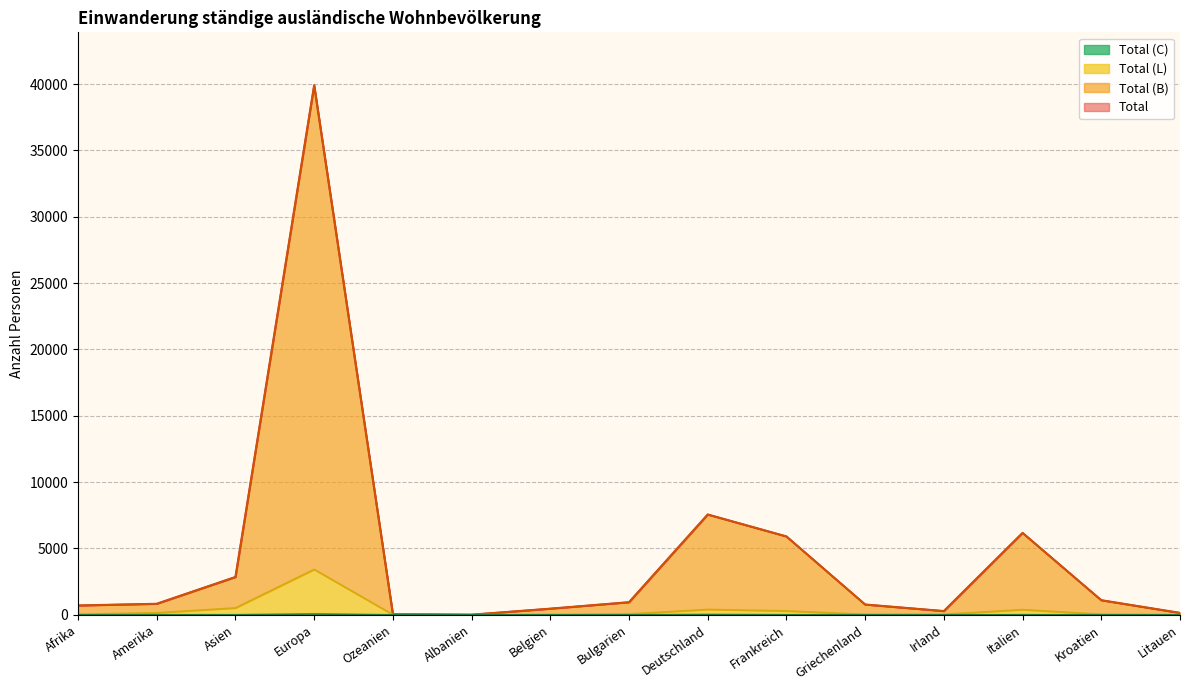

Which series has the largest range (max minus min)?

Total (B)